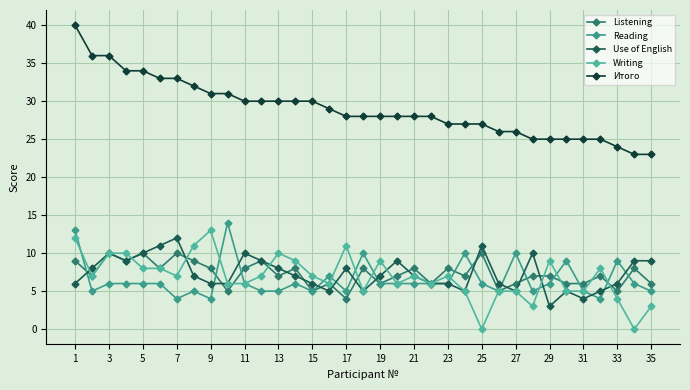

Does the chart have visible grid lines?

Yes